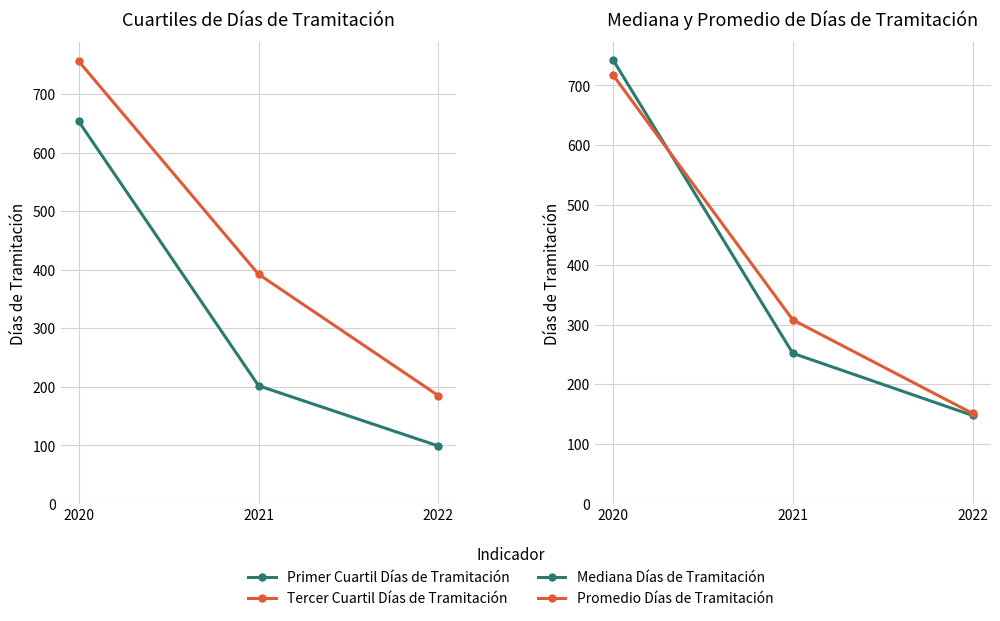

Rank the series at 2022 from highest to lowest value.

Tercer Cuartil Días de Tramitación, Promedio Días de Tramitación, Mediana Días de Tramitación, Primer Cuartil Días de Tramitación